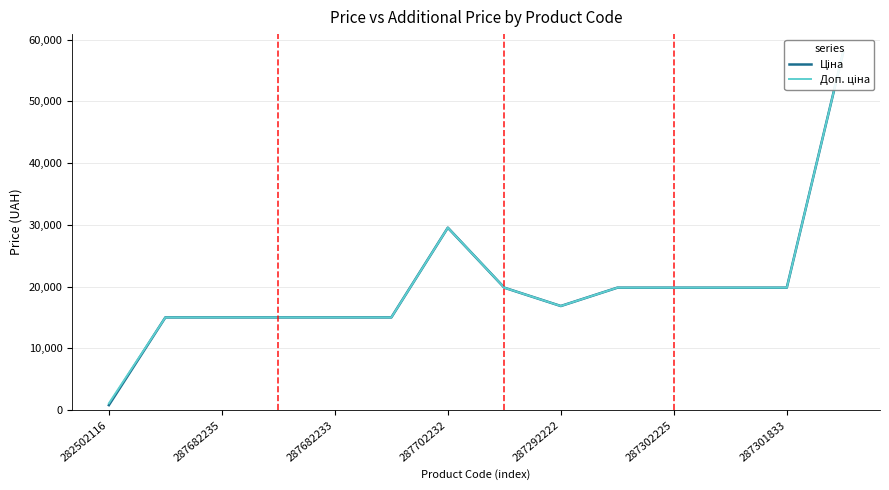

True or false: Ціна and Доп. ціна cross at least once.

False